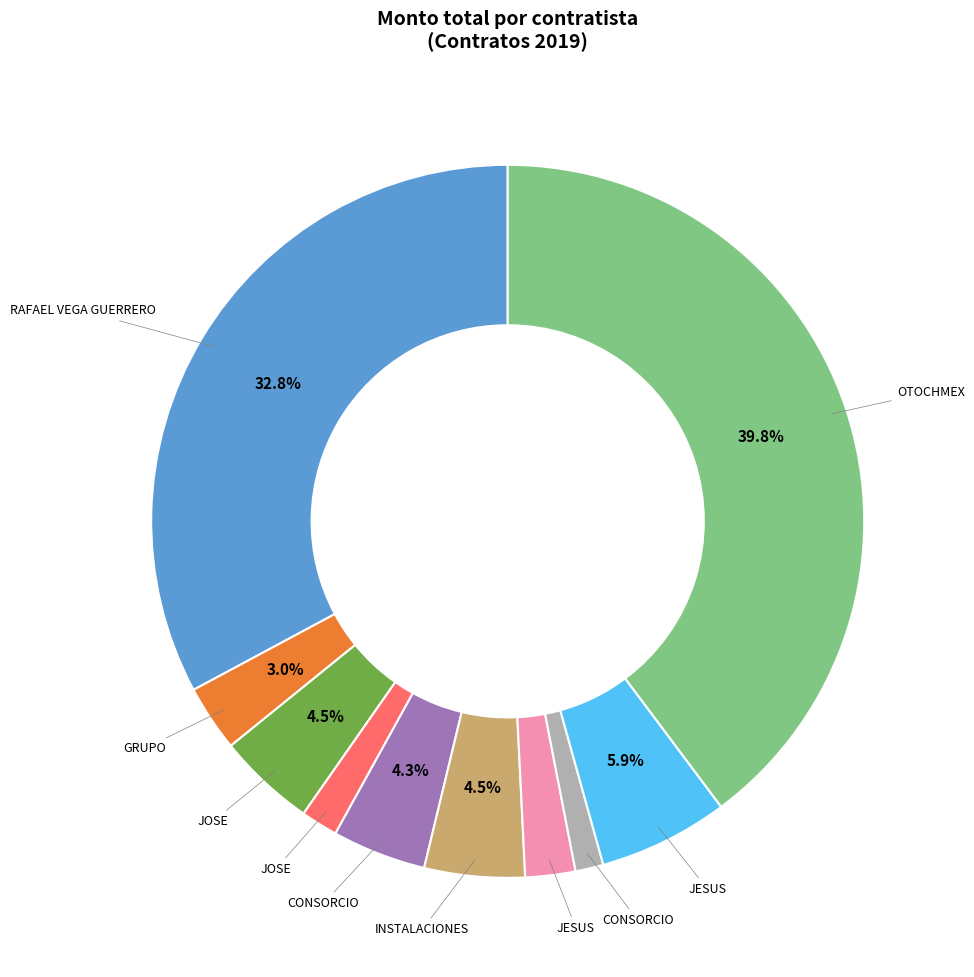

Does any single category account for the majority?

No